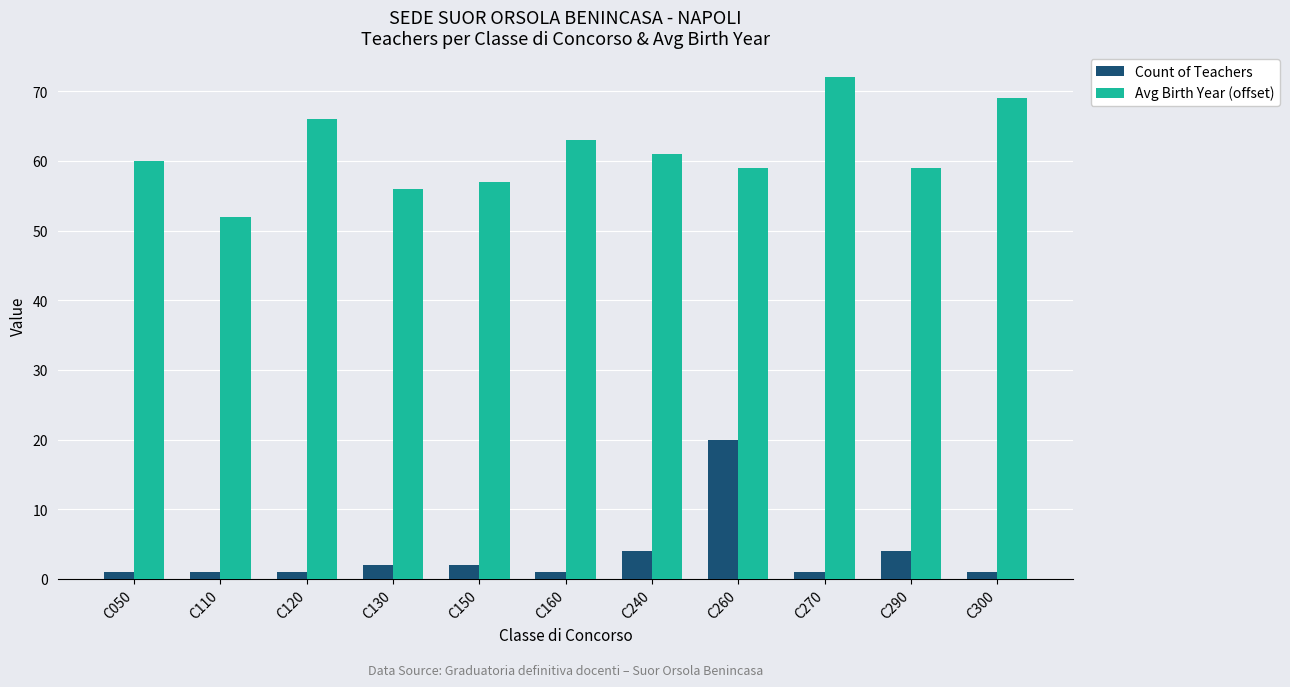

What is the value of the Count of Teachers bar at the 10th from the left?

4